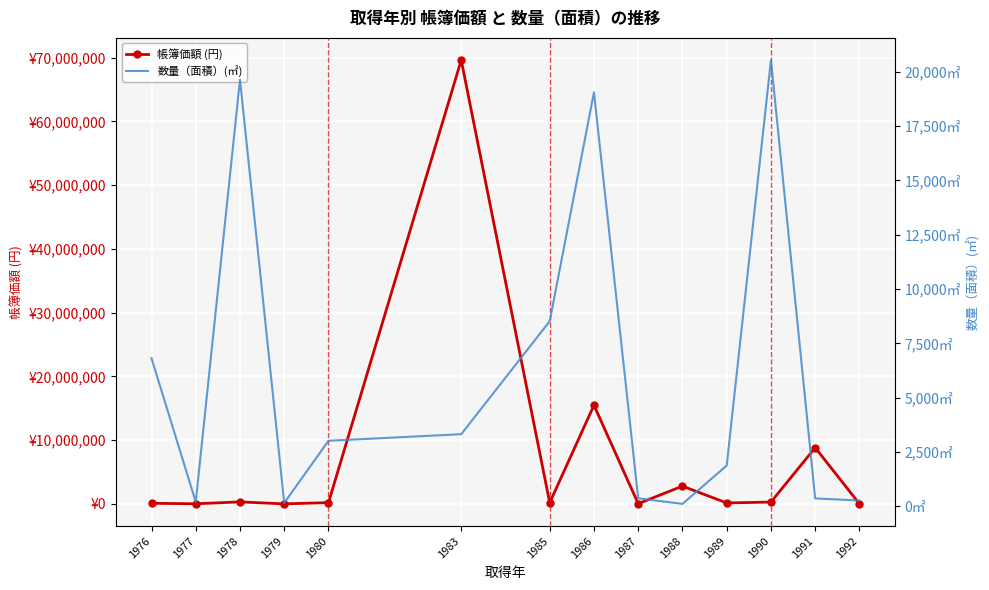

In 帳簿価額 (円), how many points are lower than both neighbors (excluding endpoints)?

5